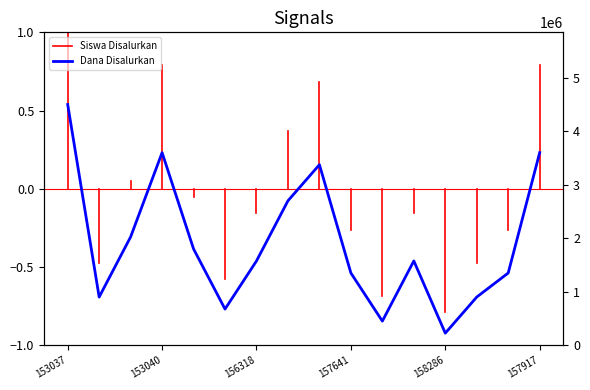

What is the sum of all values?

30600000